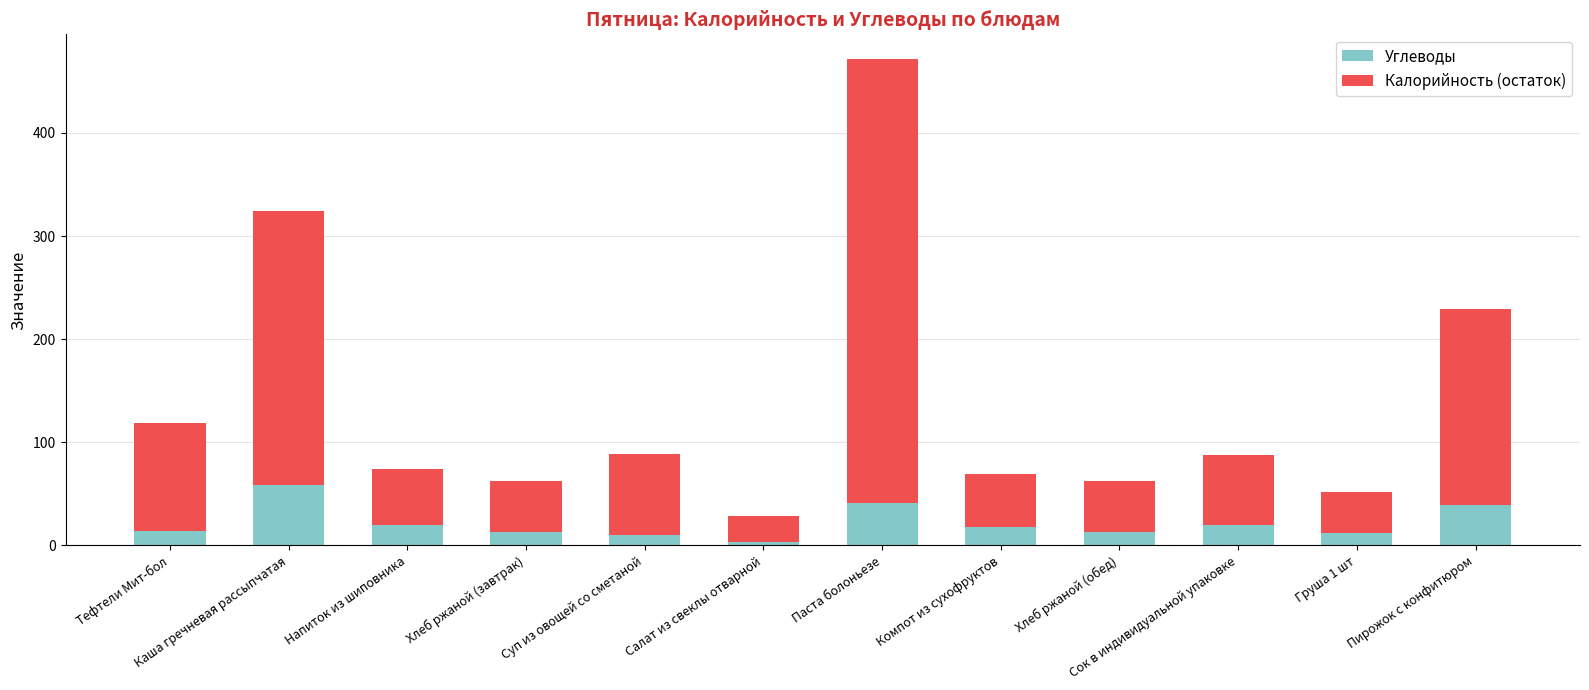

What is the total value across all series at Каша гречневая рассыпчатая?

324.0